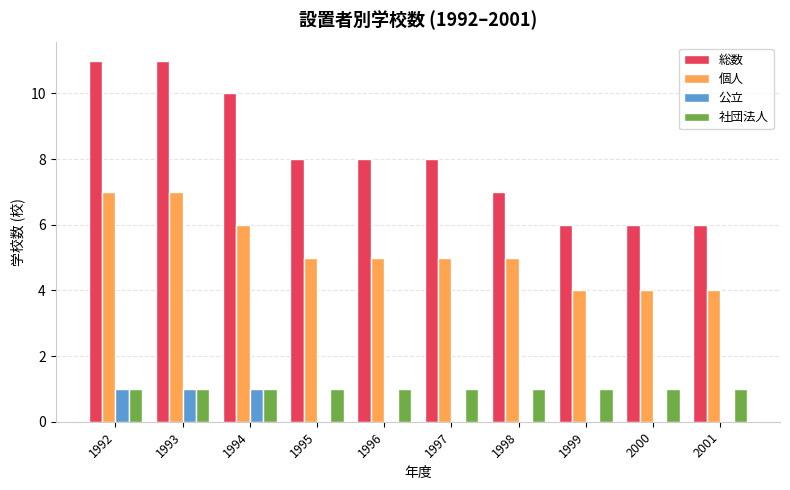

What is the sum of all 社団法人 values?

10